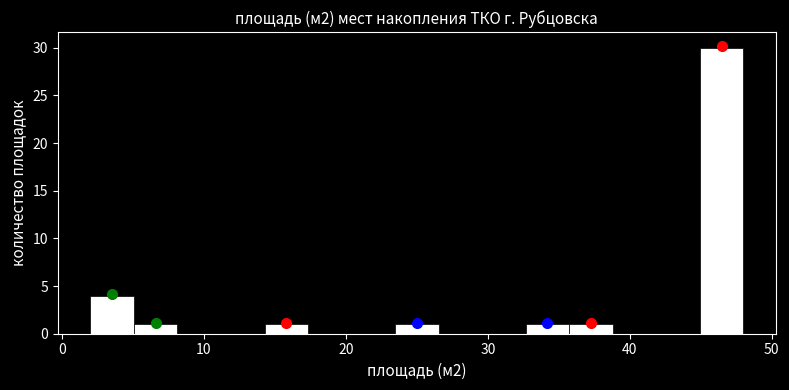

Around what value on the x-axis is the tallest bar? Give the approximate position of its centre, as read against the axis.

46